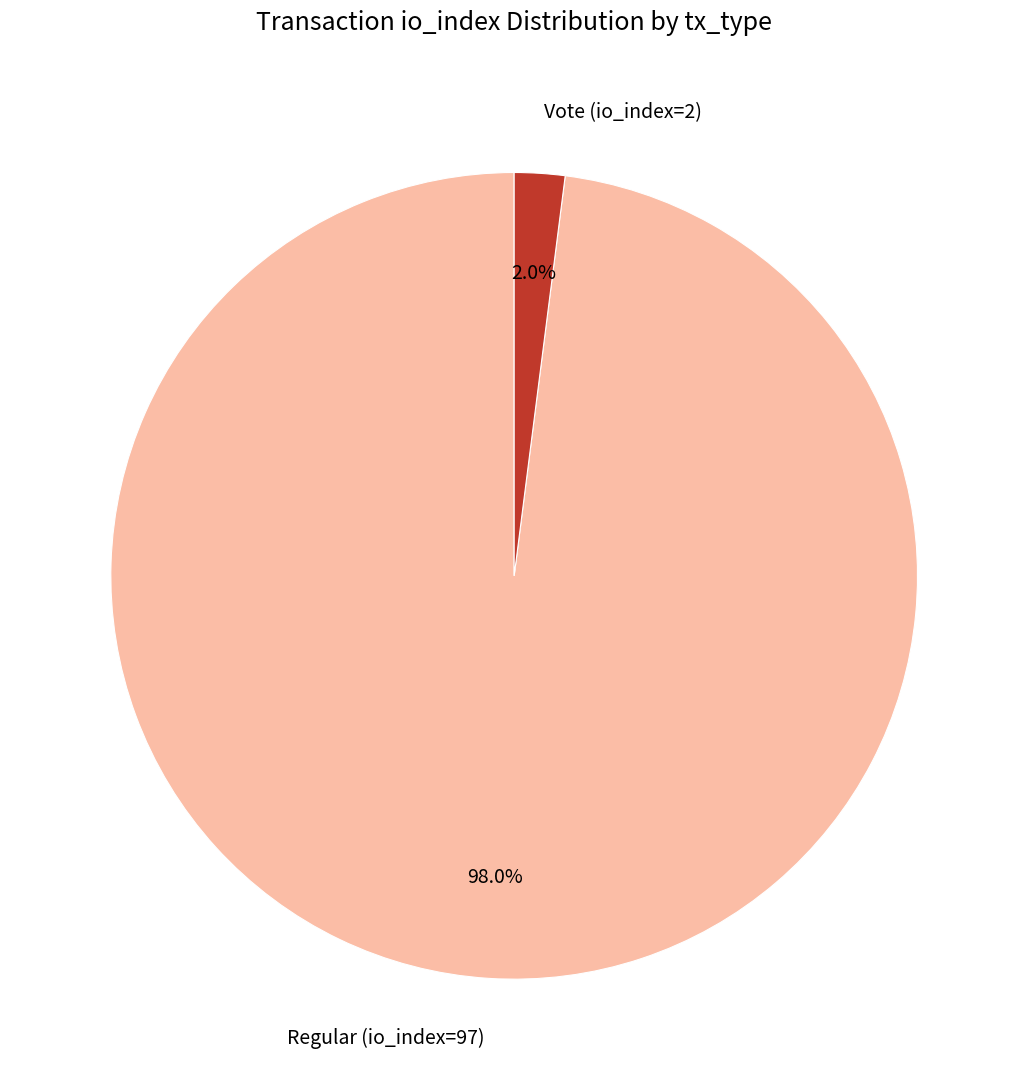

Rank the categories by value from highest to lowest.

Regular (io_index=97), Vote (io_index=2)